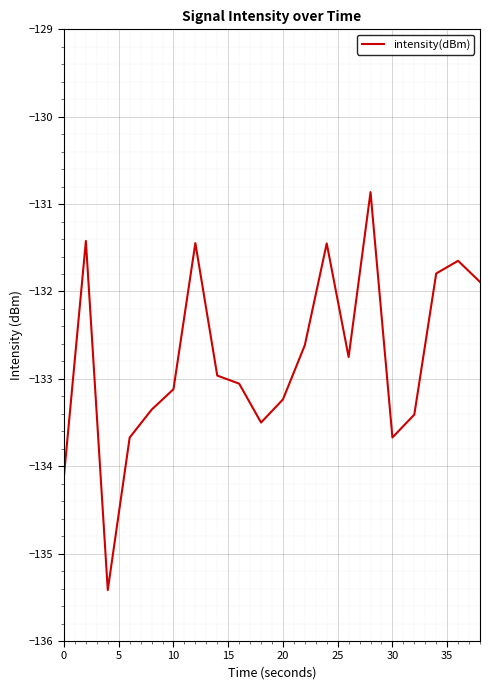

What is the smallest value displayed?

-135.4